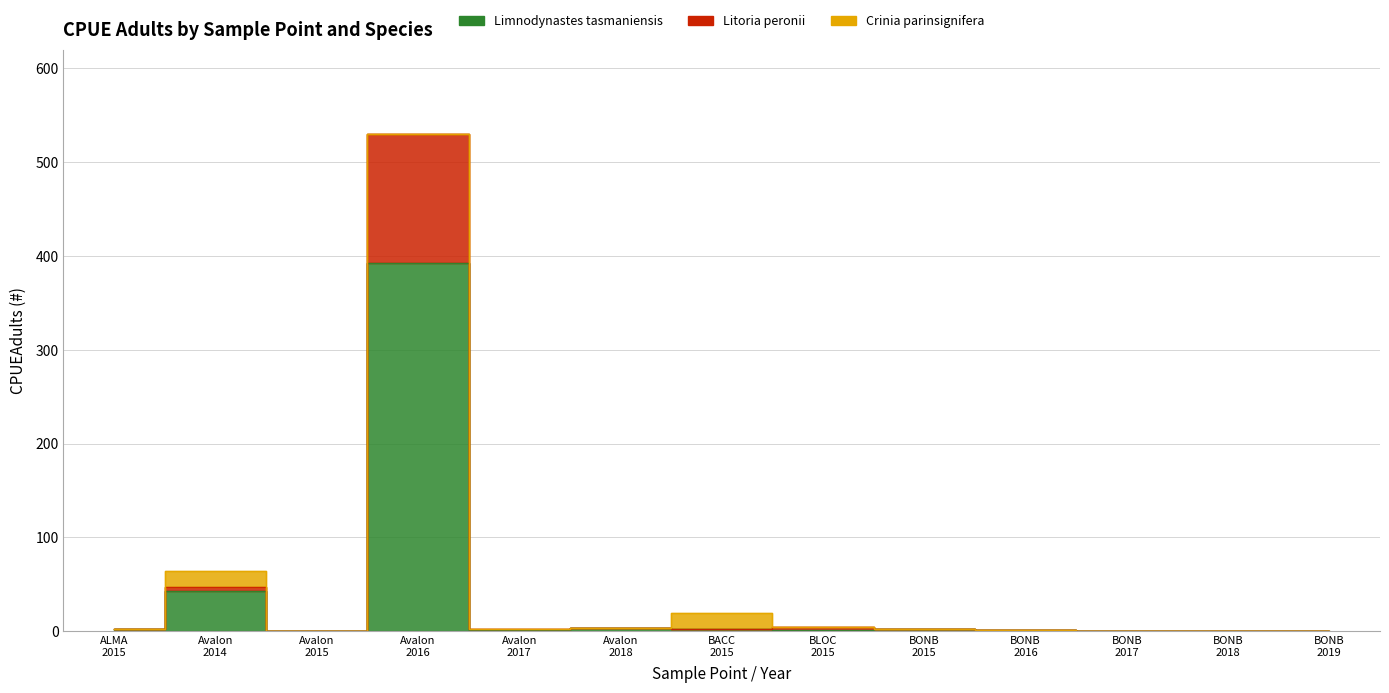

True or false: Litoria peronii and Limnodynastes tasmaniensis cross at least once.

False